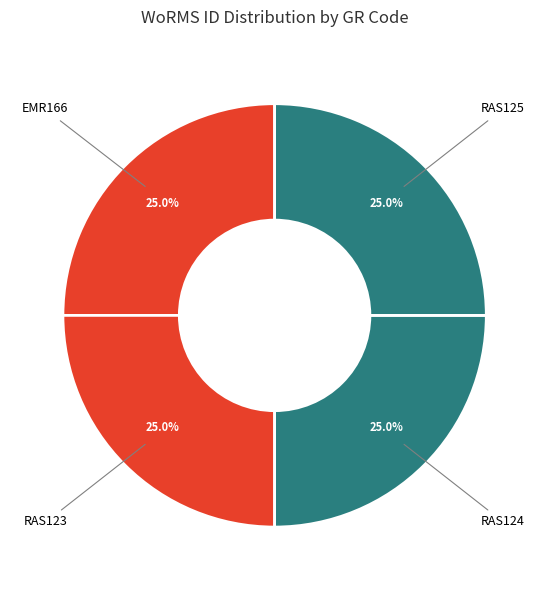

How many segments does this pie chart have?

4